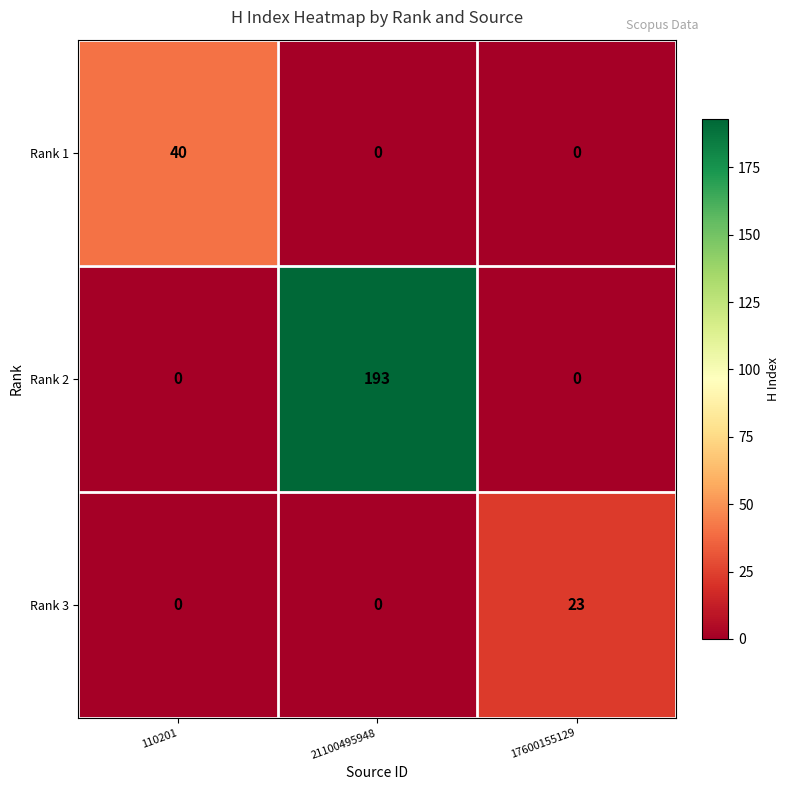

What is the greatest value displayed?

193